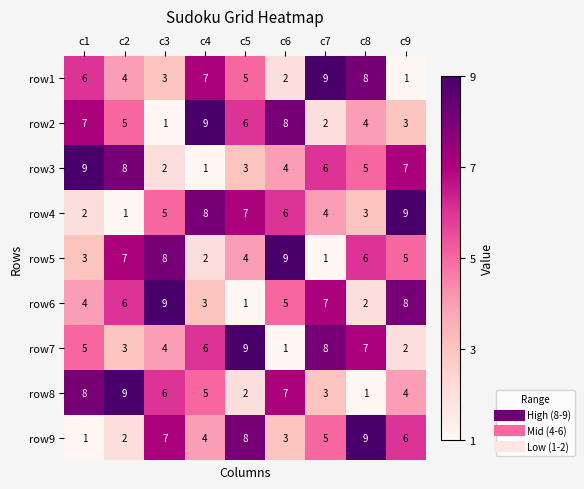

At which label does row6 reach its peak?

c3